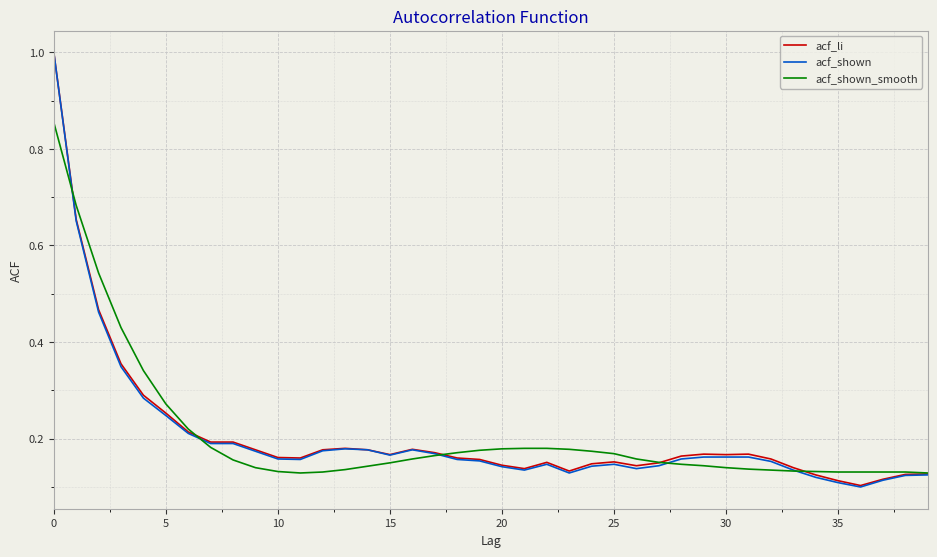

What are all the series names shown in the legend?

acf_li, acf_shown, acf_shown_smooth